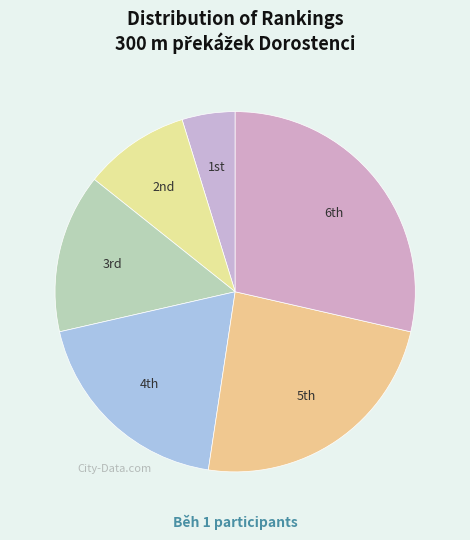

How many segments does this pie chart have?

6